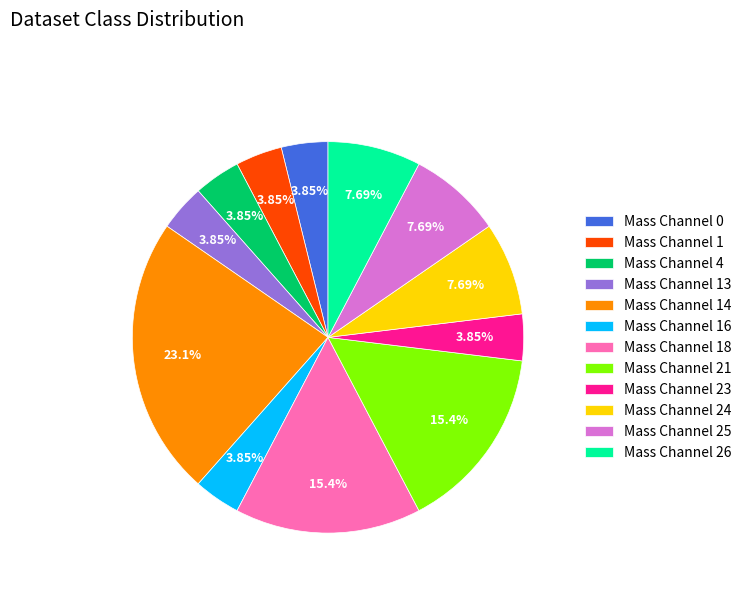

Does Mass Channel 16 represent more than half of the total?

No